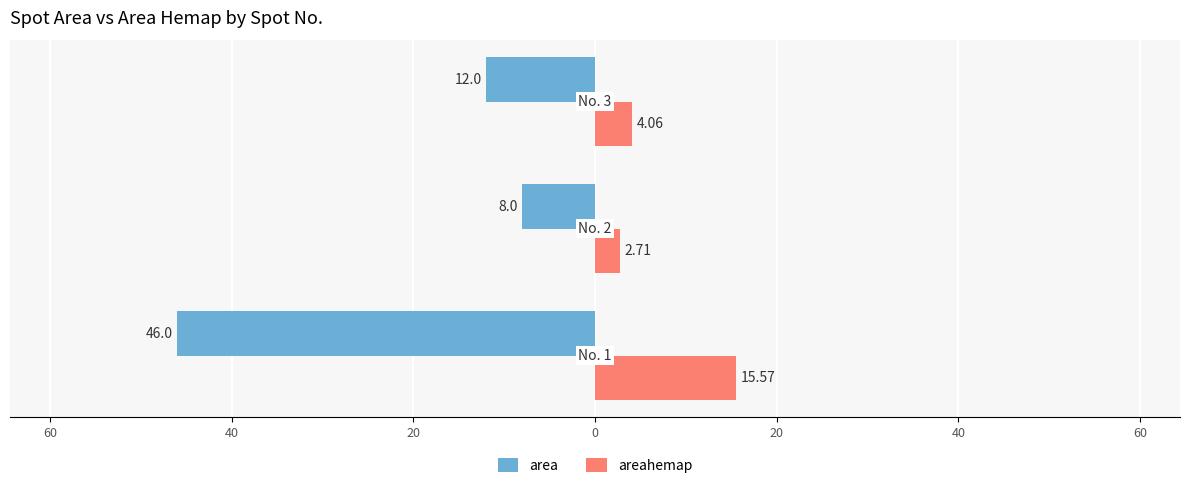

What are all the series names shown in the legend?

area, areahemap